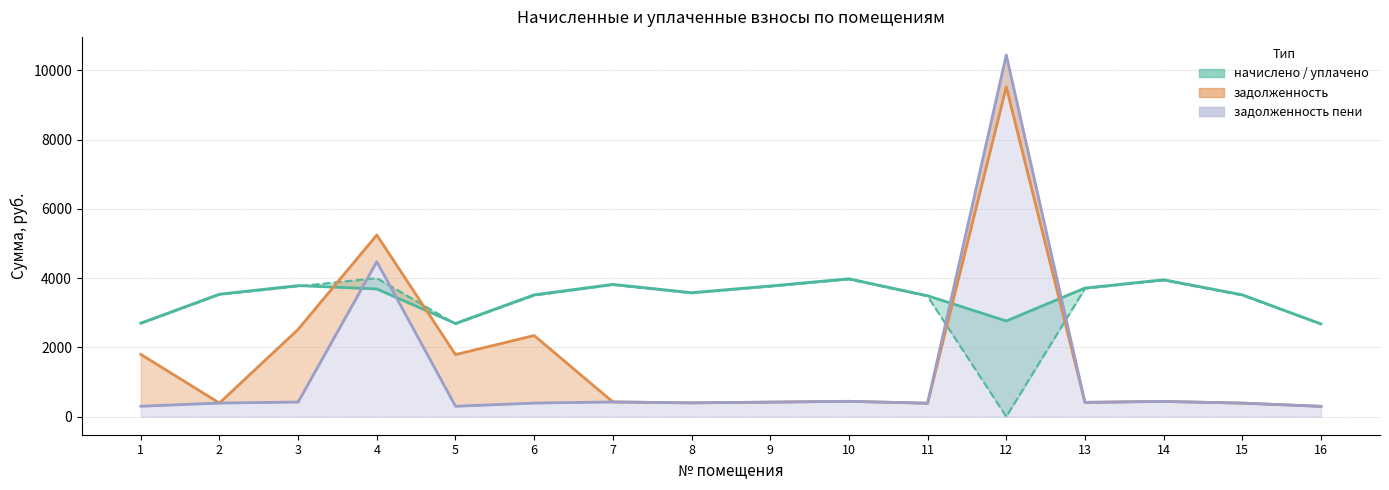

What value does the задолженность пени series have at 12?

10443.1